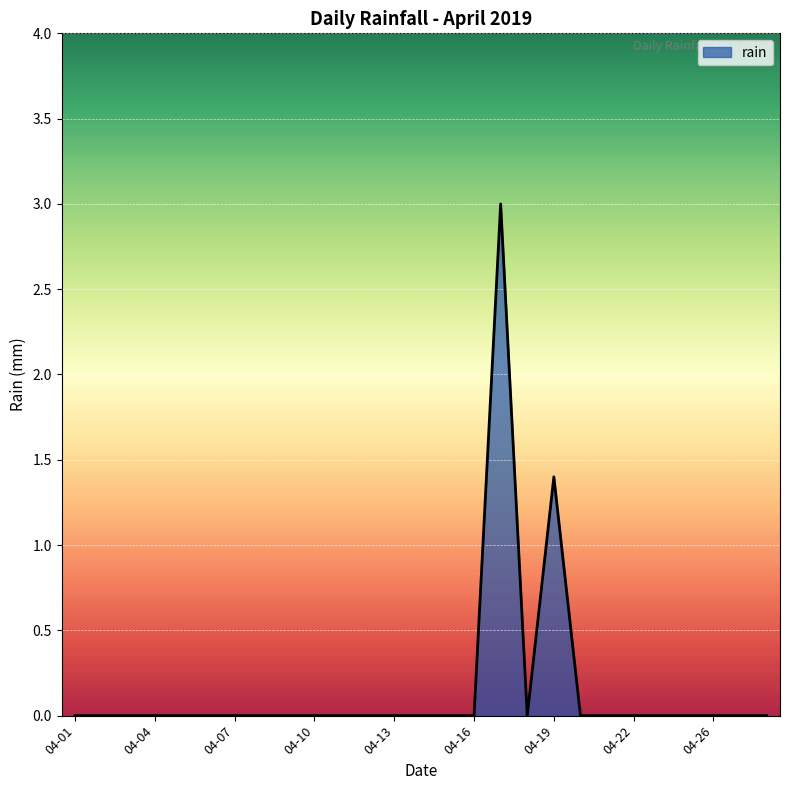

What is the difference between the second highest and minimum values?

1.4